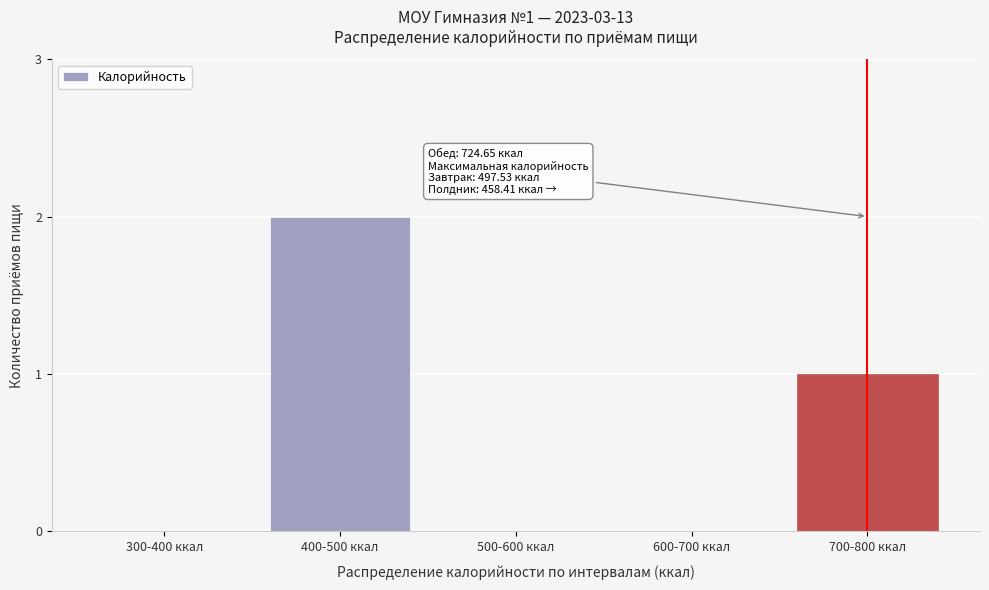

Reading right to left, transcribe all the data shown in this chart.

700-800 ккал=1	600-700 ккал=0	500-600 ккал=0	400-500 ккал=2	300-400 ккал=0